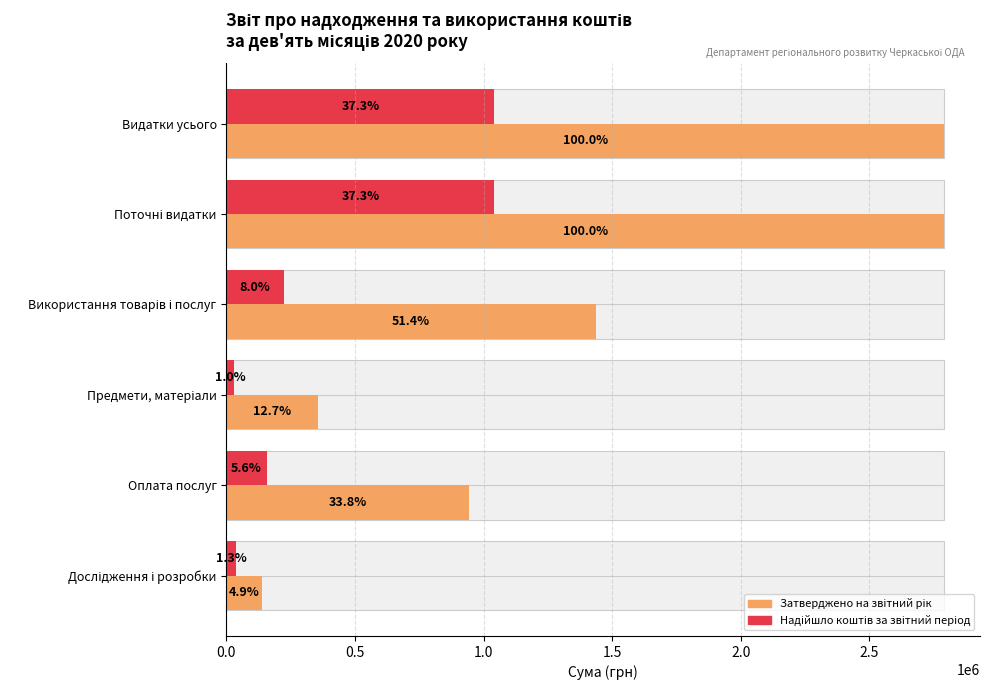

What are all the series names shown in the legend?

Затверджено на звітний рік, Надійшло коштів за звітний період